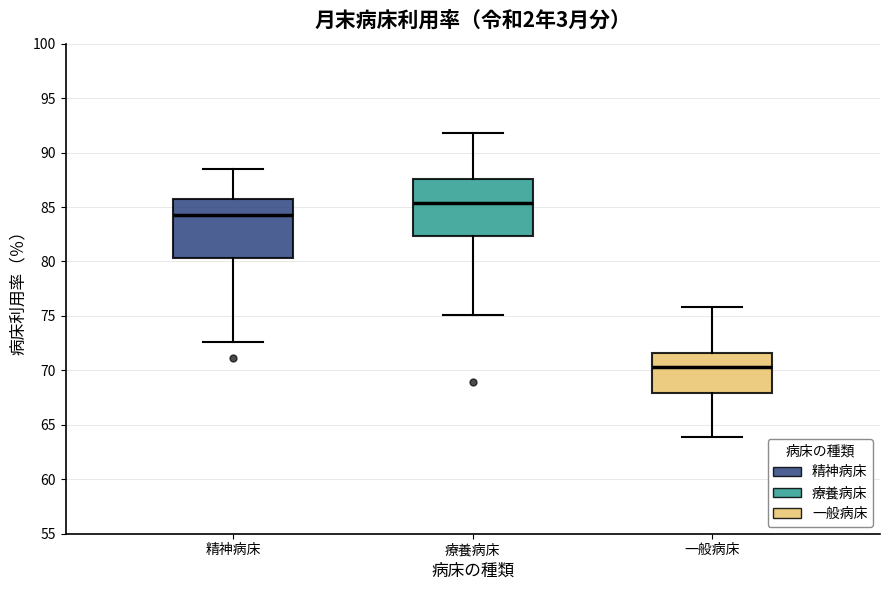

Reading left to right, transcribe this box plot: for each box, give where its median line is, the range the box spans, and where its two whiskers end, as read against the y-axis. The values are not printed on the chart, so give them approximately, as read against the axis.

精神病床: median 84.5, box 80.5 to 86.0, whiskers 72.5 to 88.5
療養病床: median 85.5, box 82.5 to 87.5, whiskers 75.0 to 92.0
一般病床: median 70.5, box 68.0 to 71.5, whiskers 64.0 to 76.0